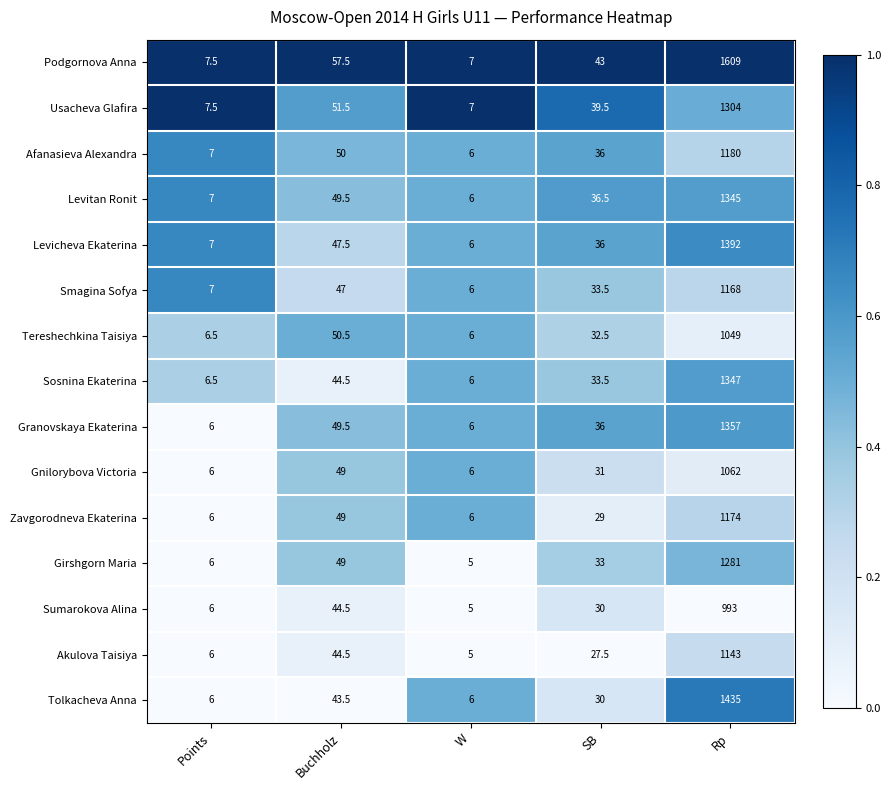

Which series has the largest total across all categories?

Podgornova Anna